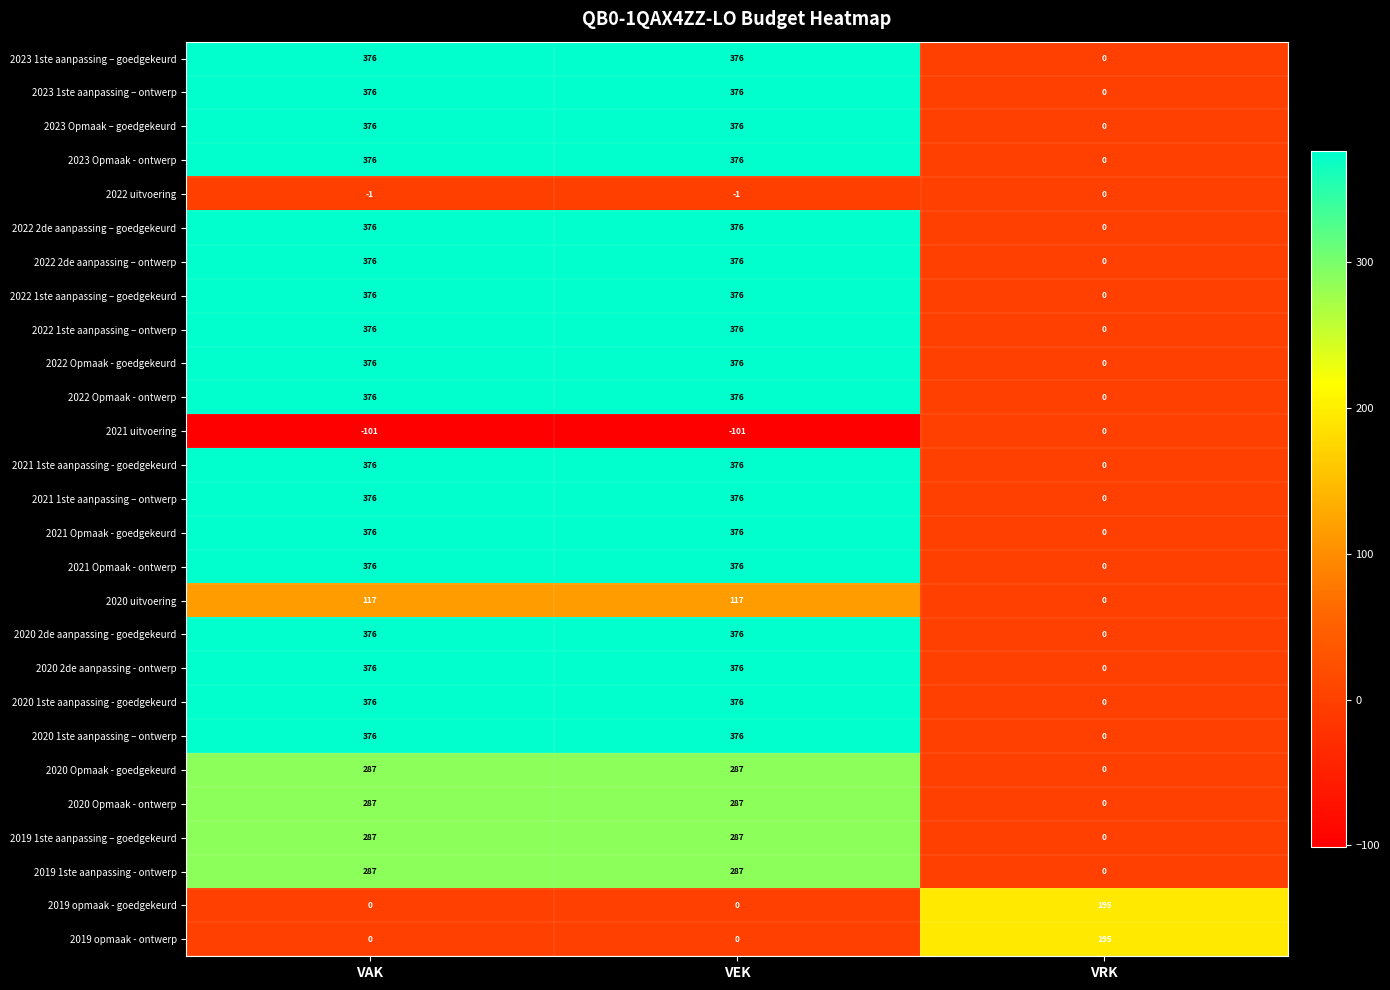

What is the minimum value shown in the chart?

-101